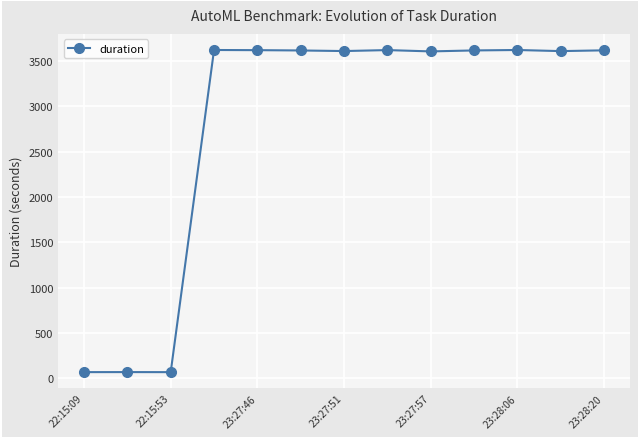

What is the value of the 9th point from the left?

3604.8